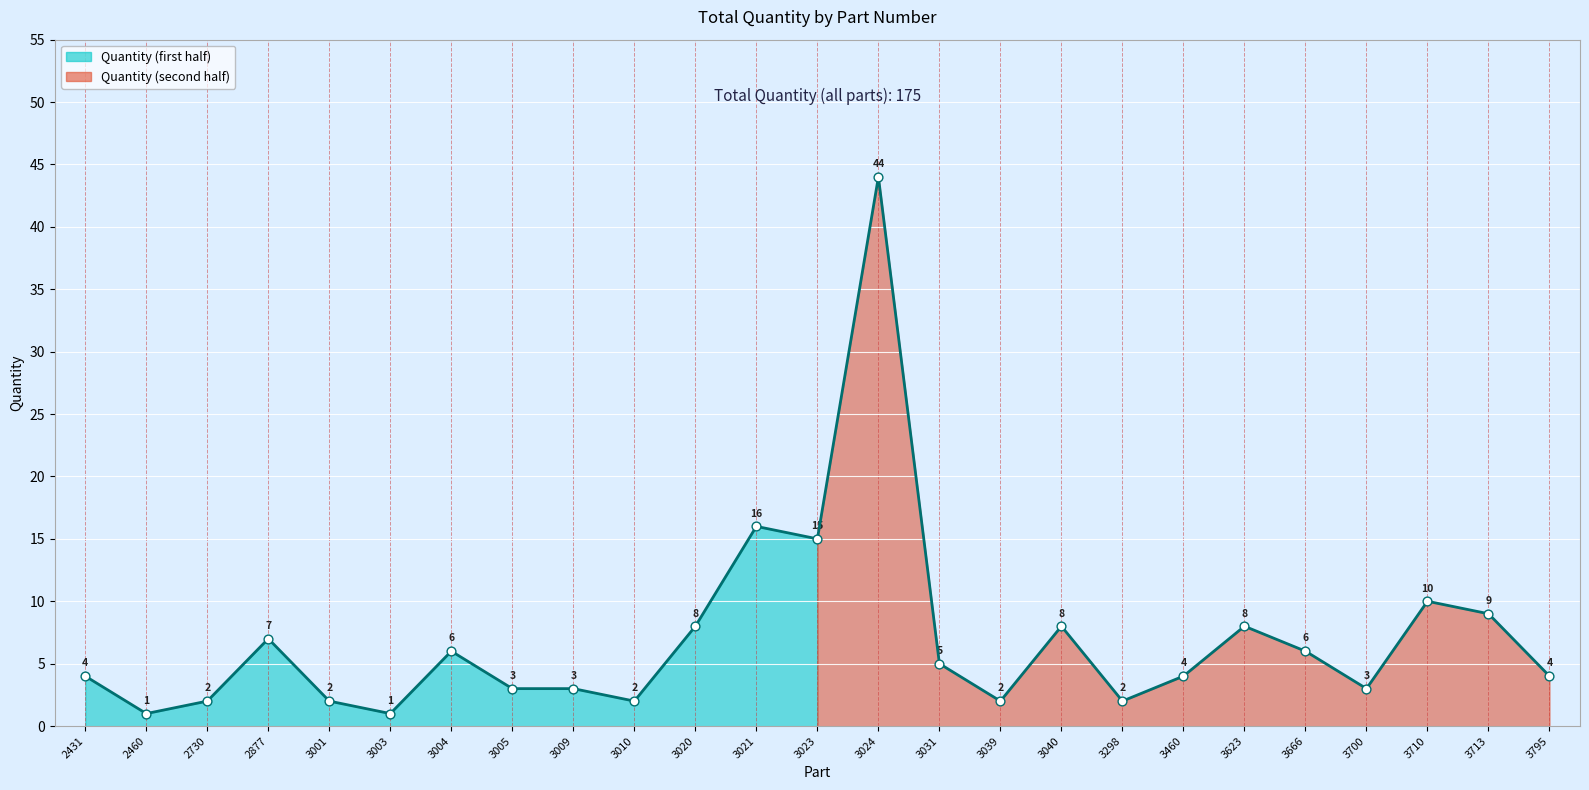

Which has a higher value, 3666 or 3005?

3666